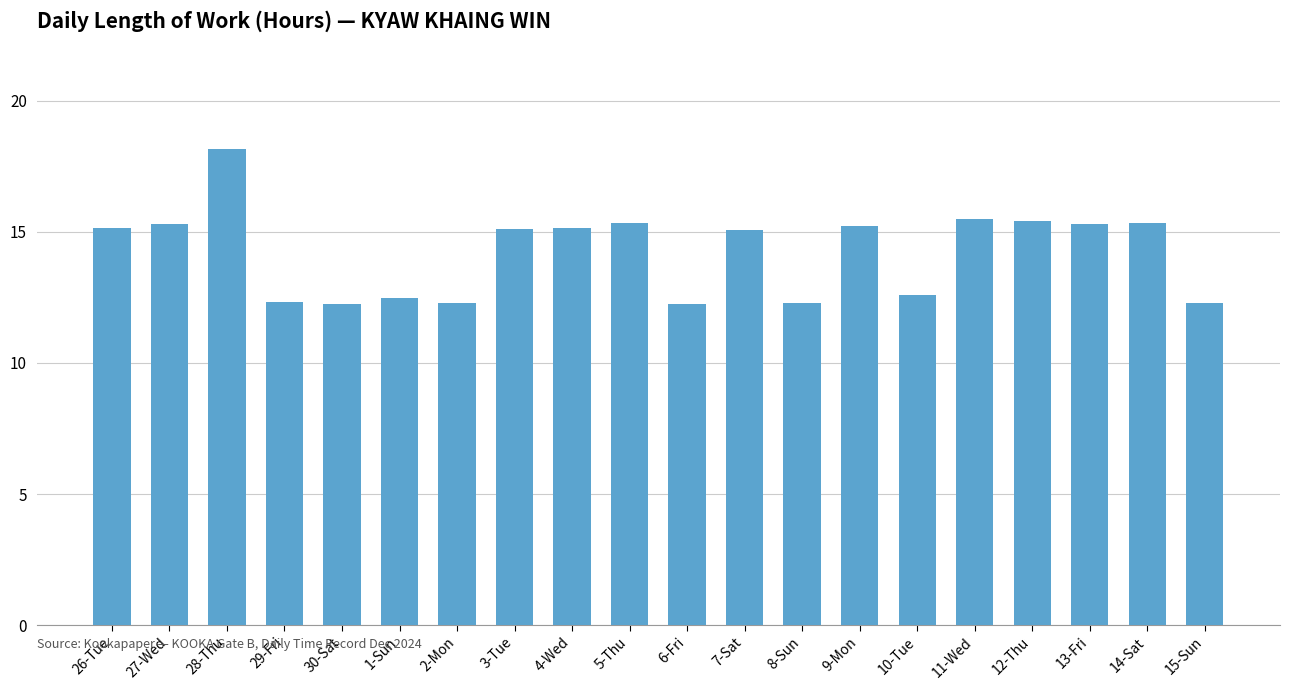

Which category has the highest value across all series?

28-Thu